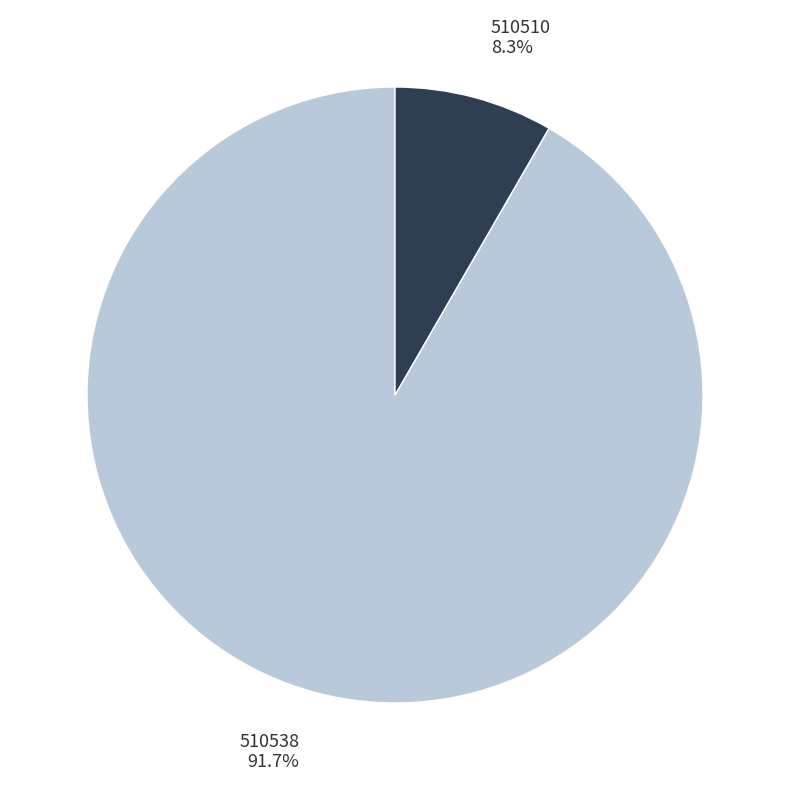

What percentage do 510510 and 510538 together represent?

100.0%